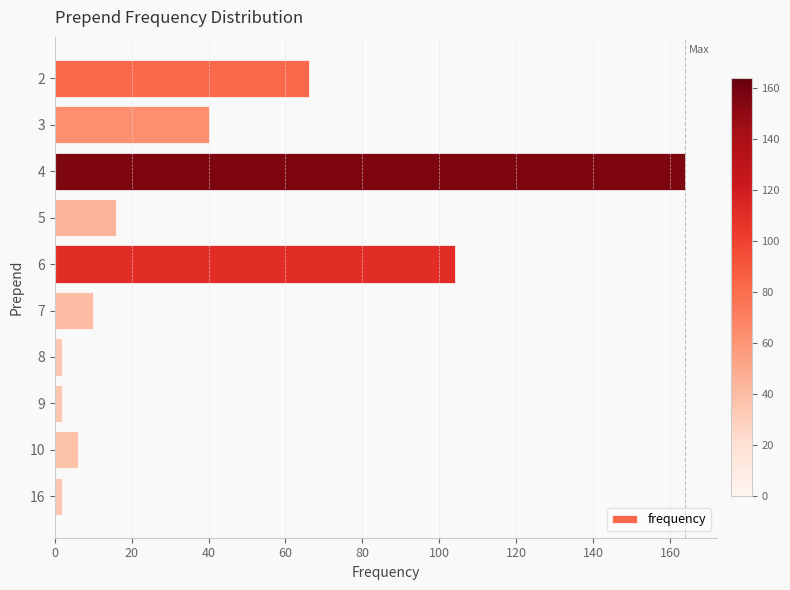

What is the difference between the maximum and second lowest values?

162